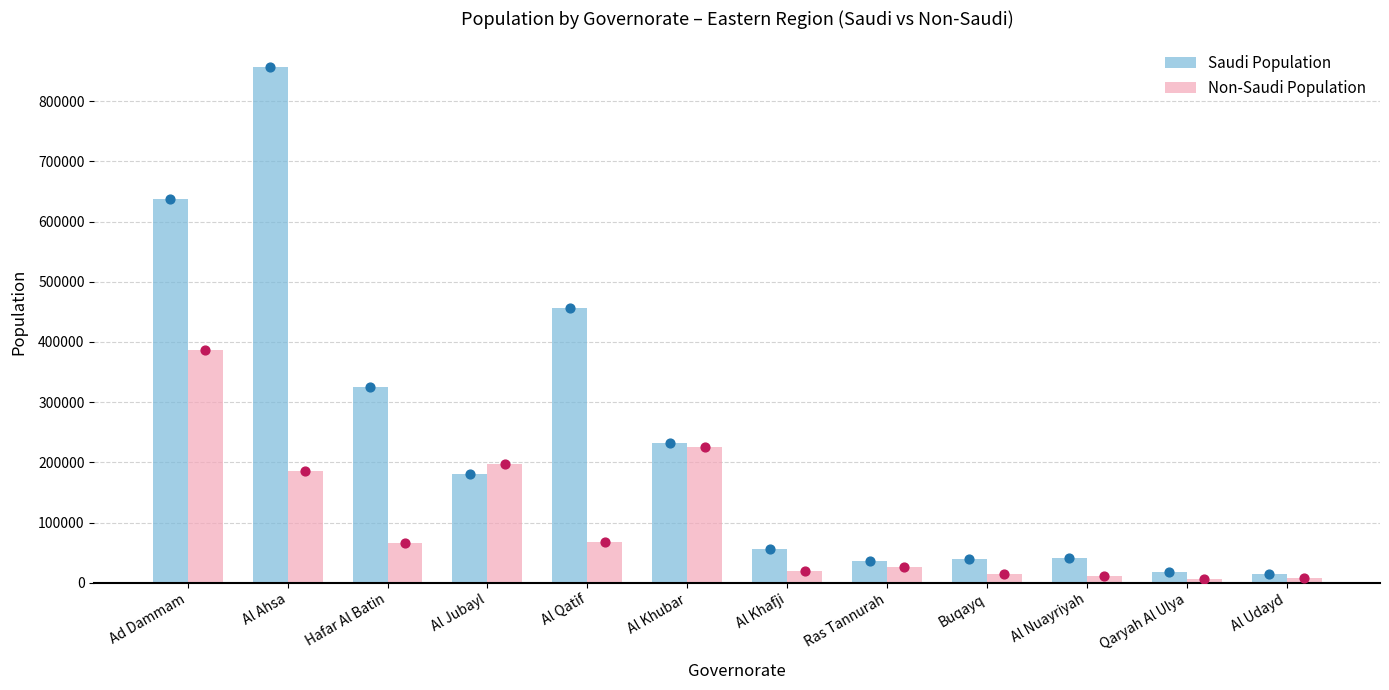

At which category is the sum across all series the highest?

Al Ahsa